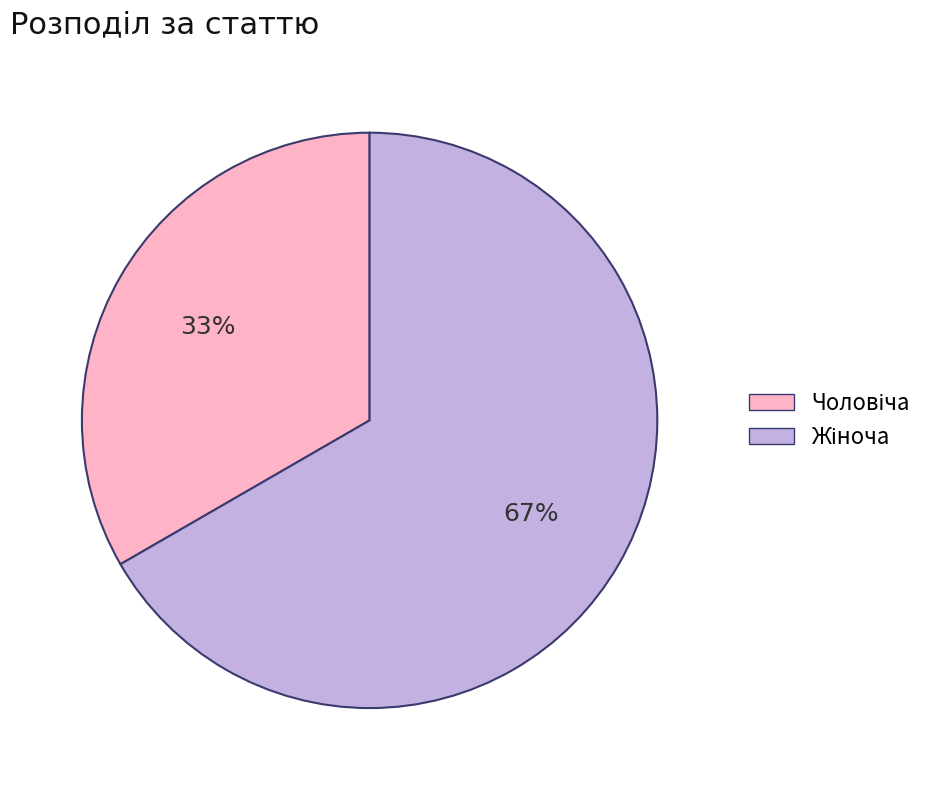

Does any single category account for the majority?

Yes